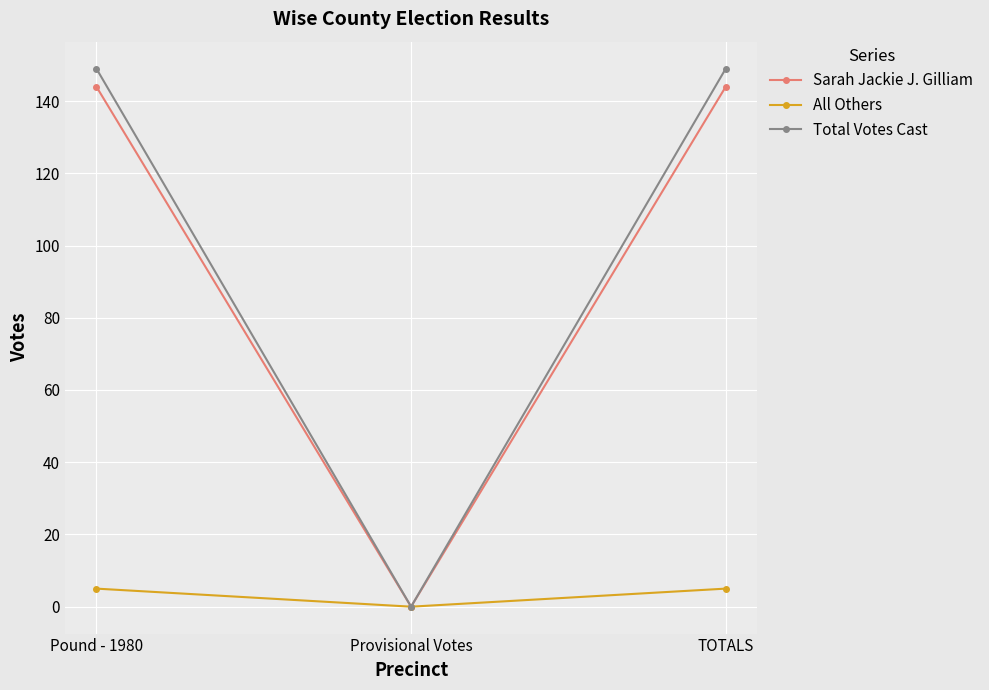

What is the label of the 1st point from the left?

Pound - 1980